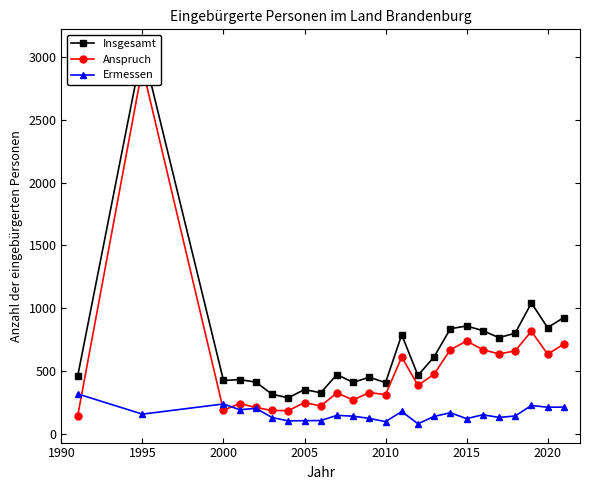

List the series in order of their overall mean, lowest first.

Ermessen, Anspruch, Insgesamt